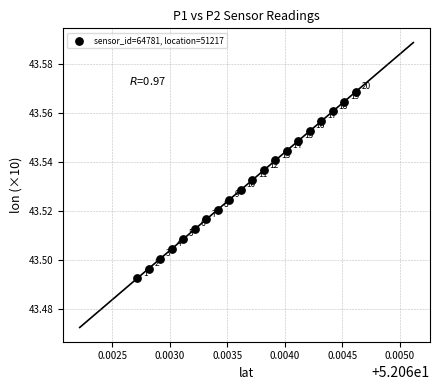

How many data points are displayed?

20